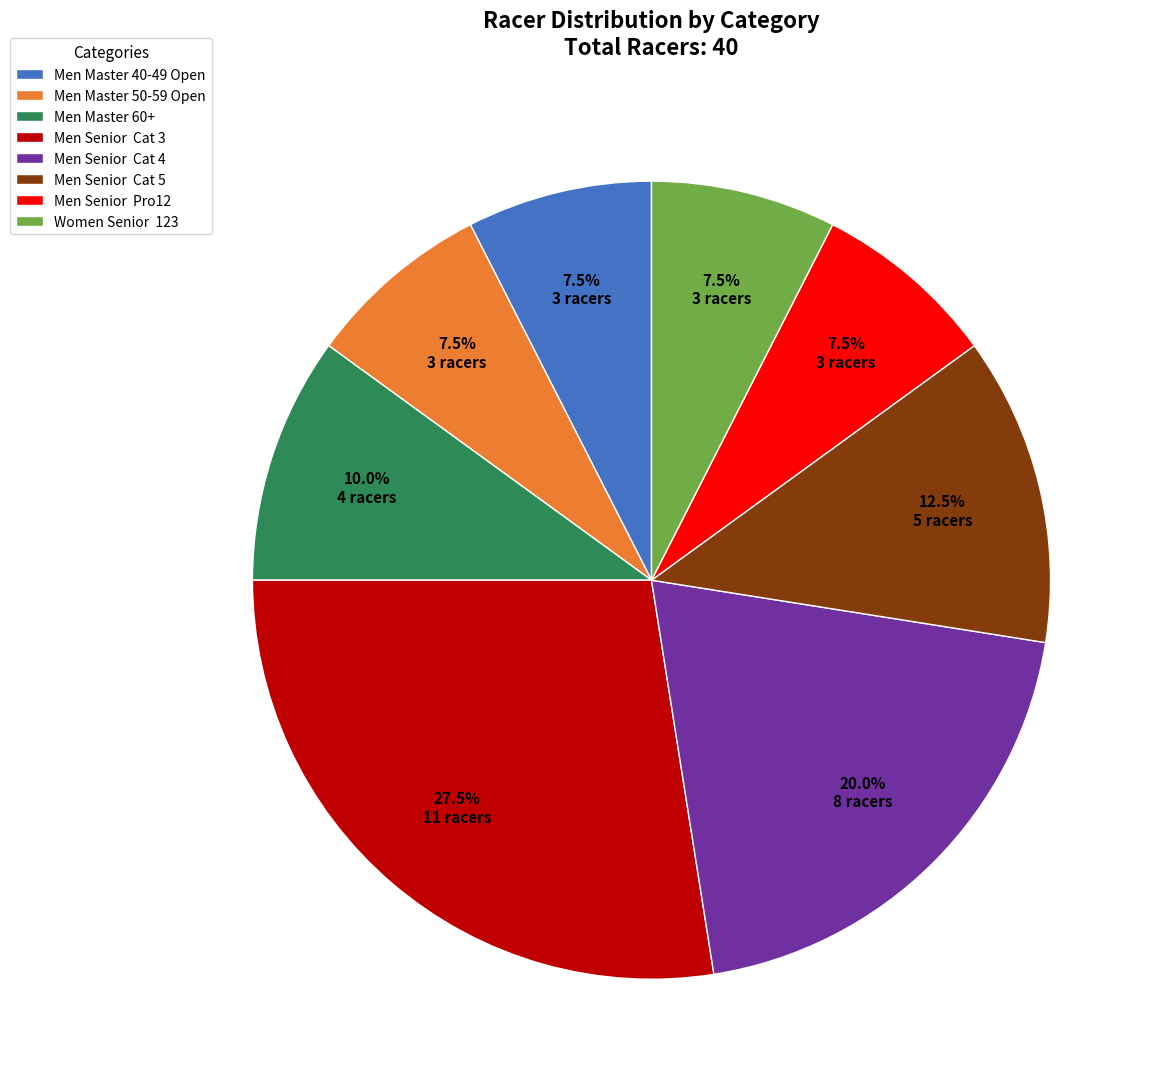

Is there any slice that represents more than half of the pie?

No